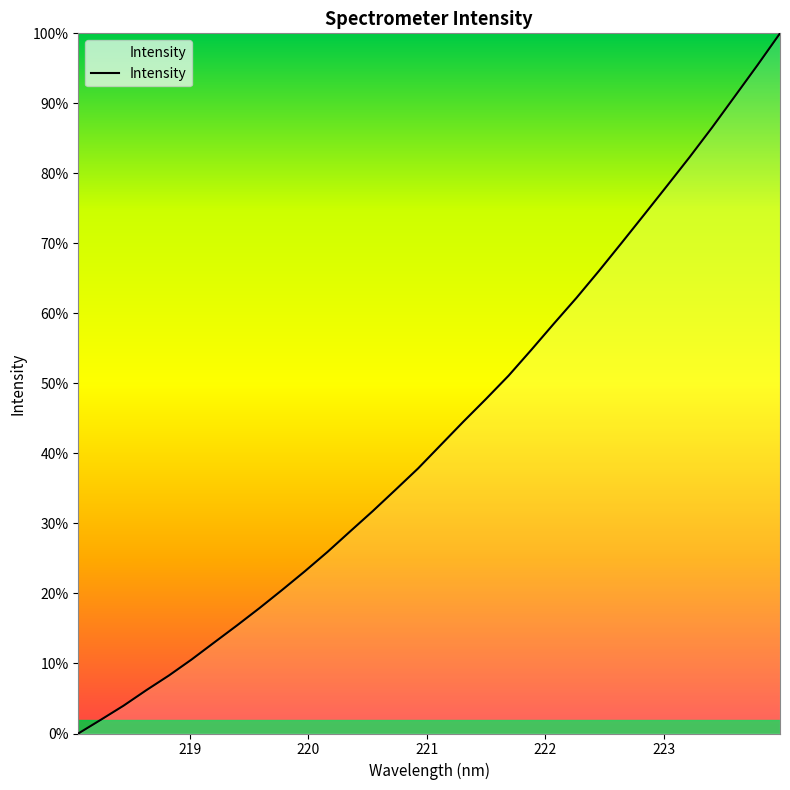

True or false: there are more than 1 points higher than both neighbors.

False